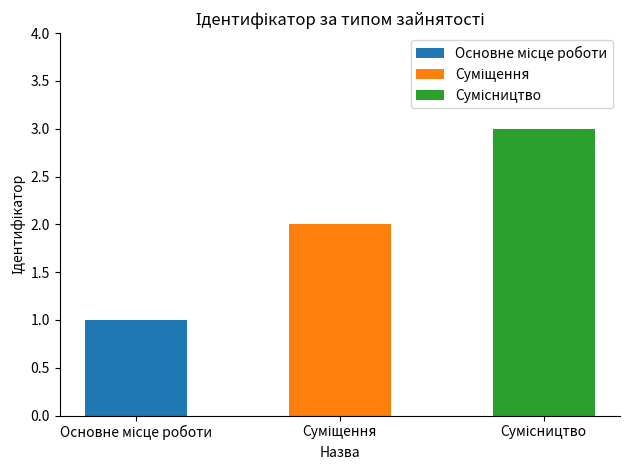

True or false: the data shows 3 at Сумісництво.

True